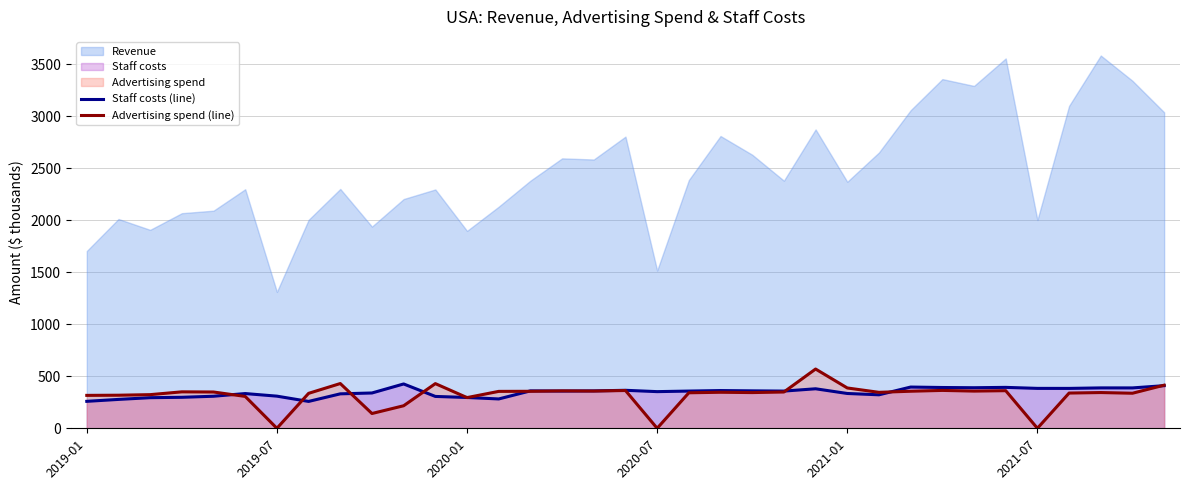

How many values in the Staff costs (line) series are below 358?

17